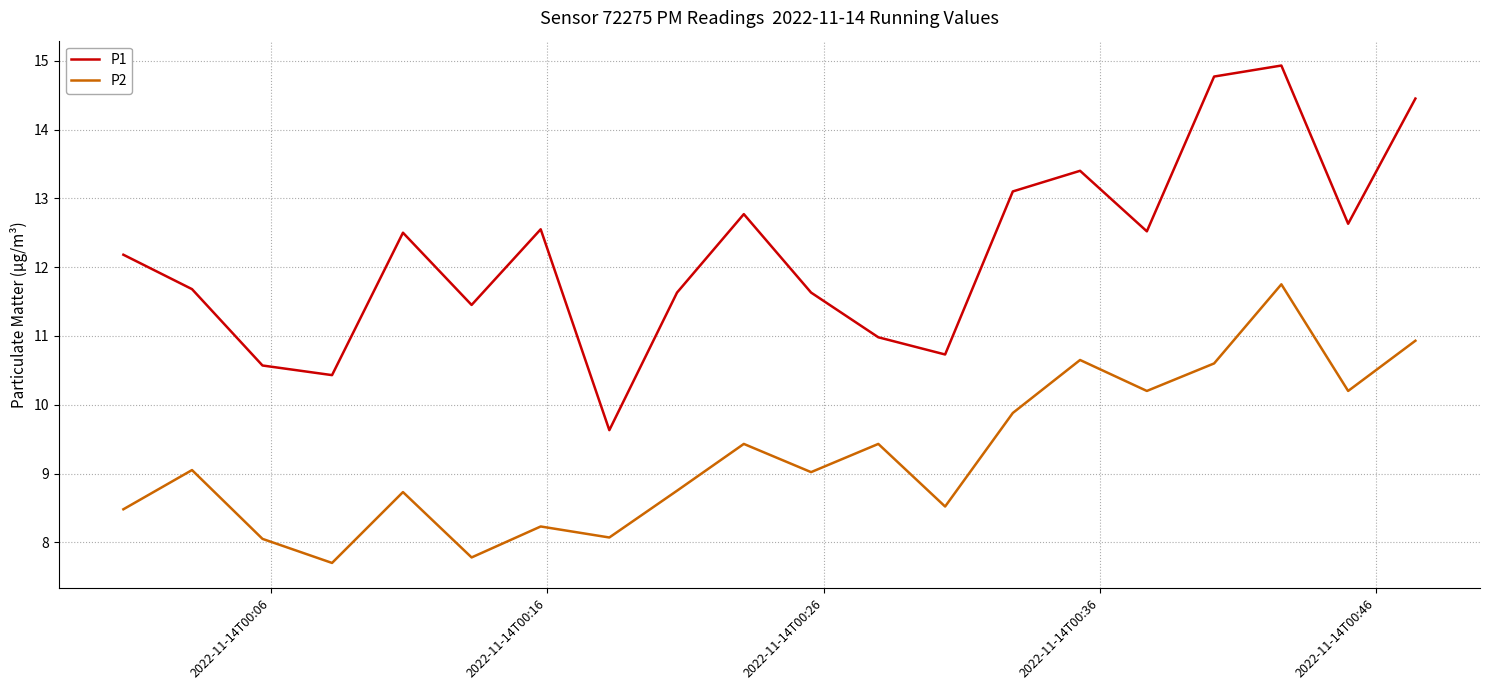

Which series has the largest total across all categories?

P1